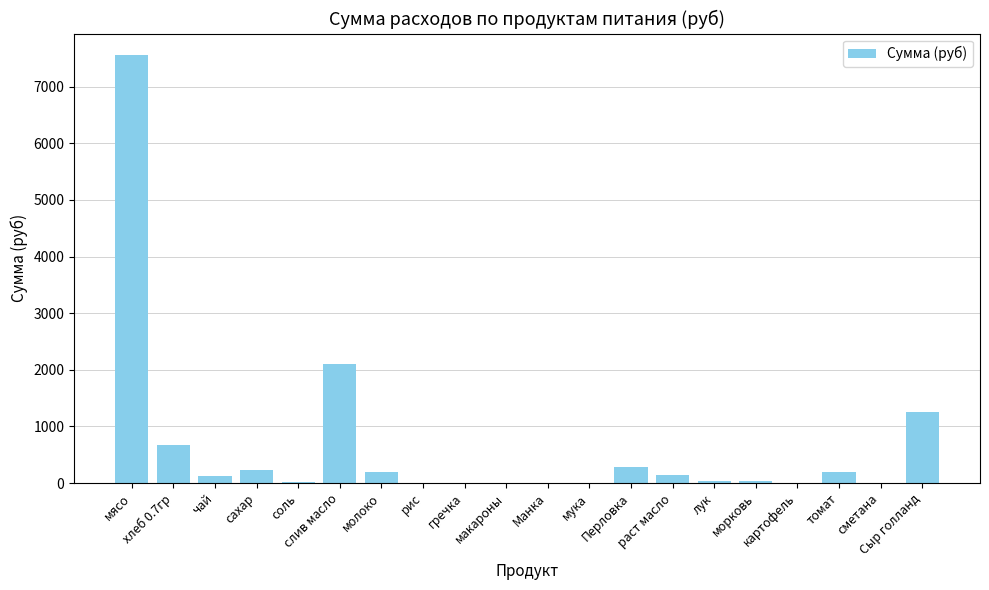

What is the maximum value shown in the chart?

7560.0